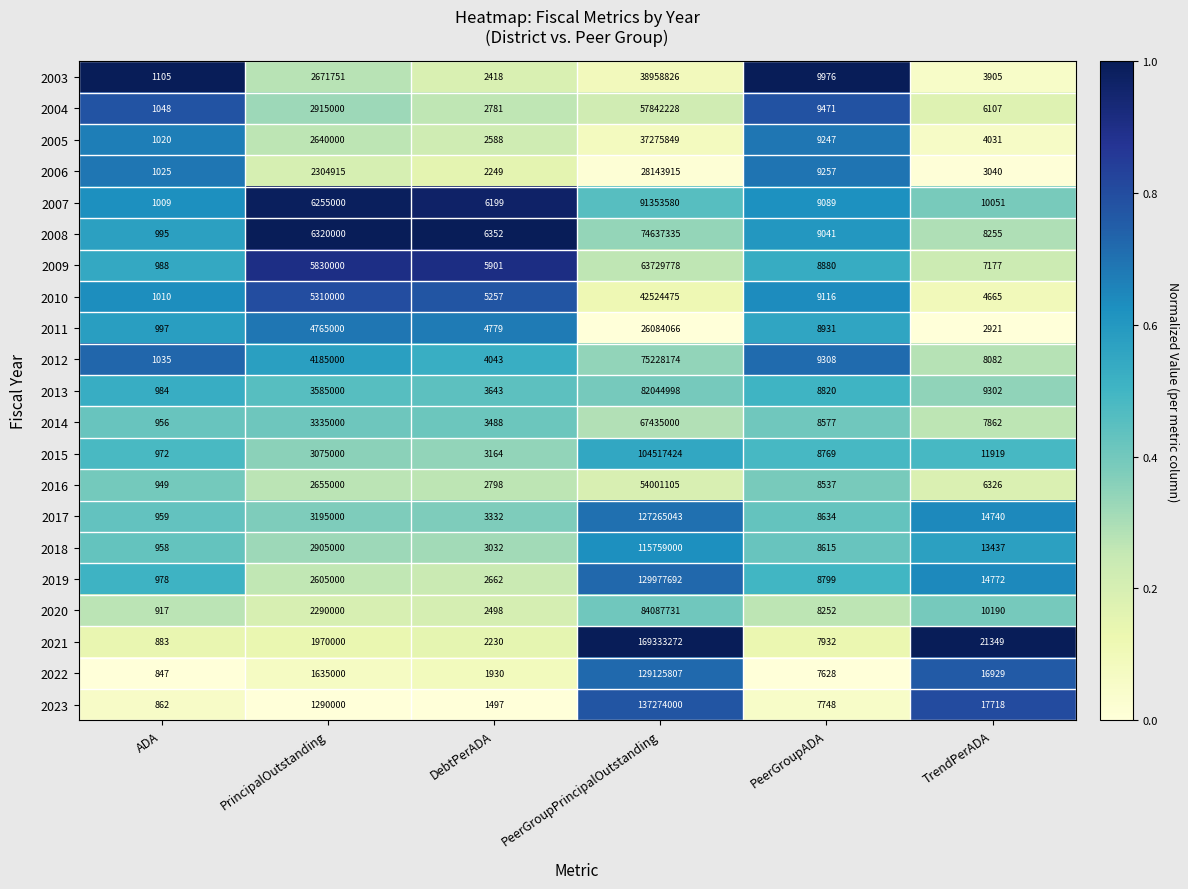

What is the difference between the 2008 values at PrincipalOutstanding and PeerGroupPrincipalOutstanding?

68317335